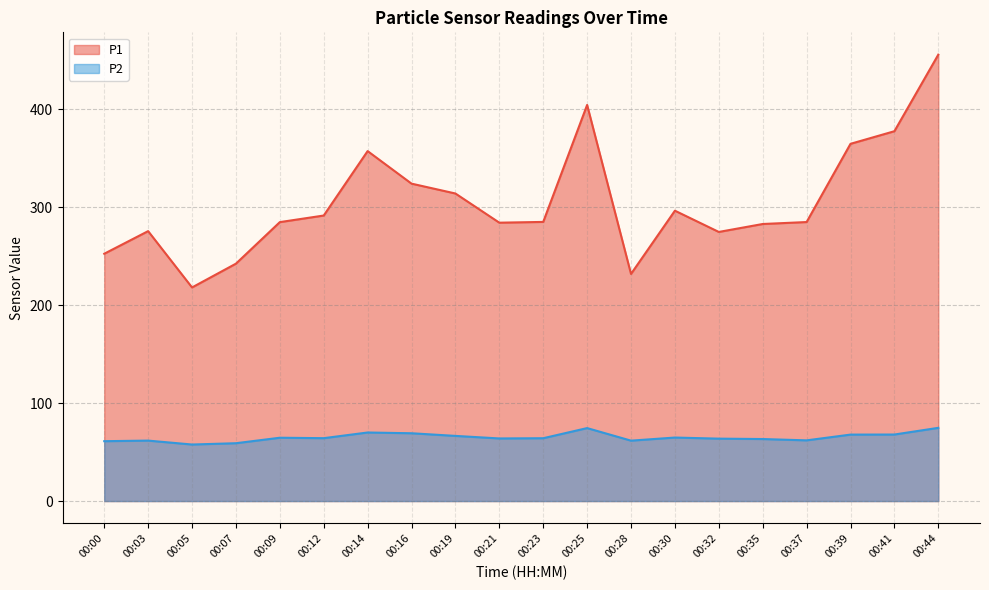

Which series has the largest total across all categories?

P1